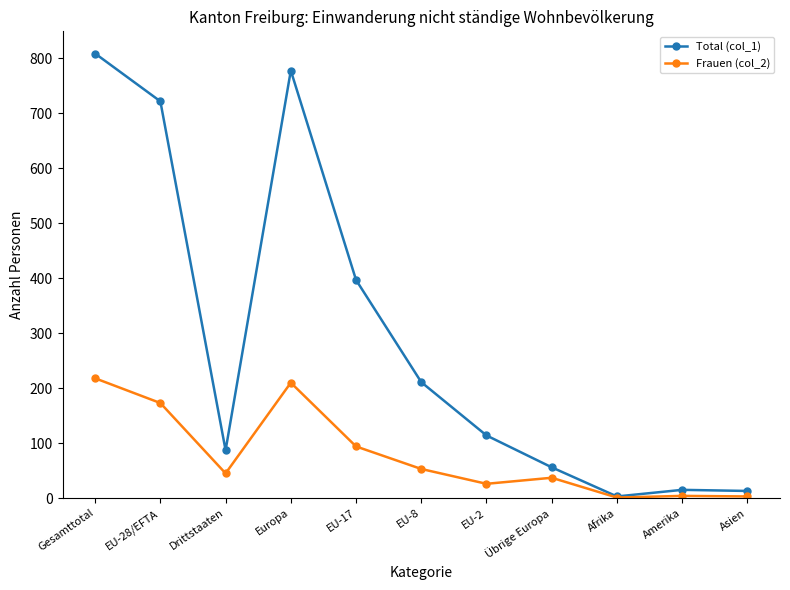

Rank the series by their maximum value, from highest to lowest.

Total (col_1), Frauen (col_2)